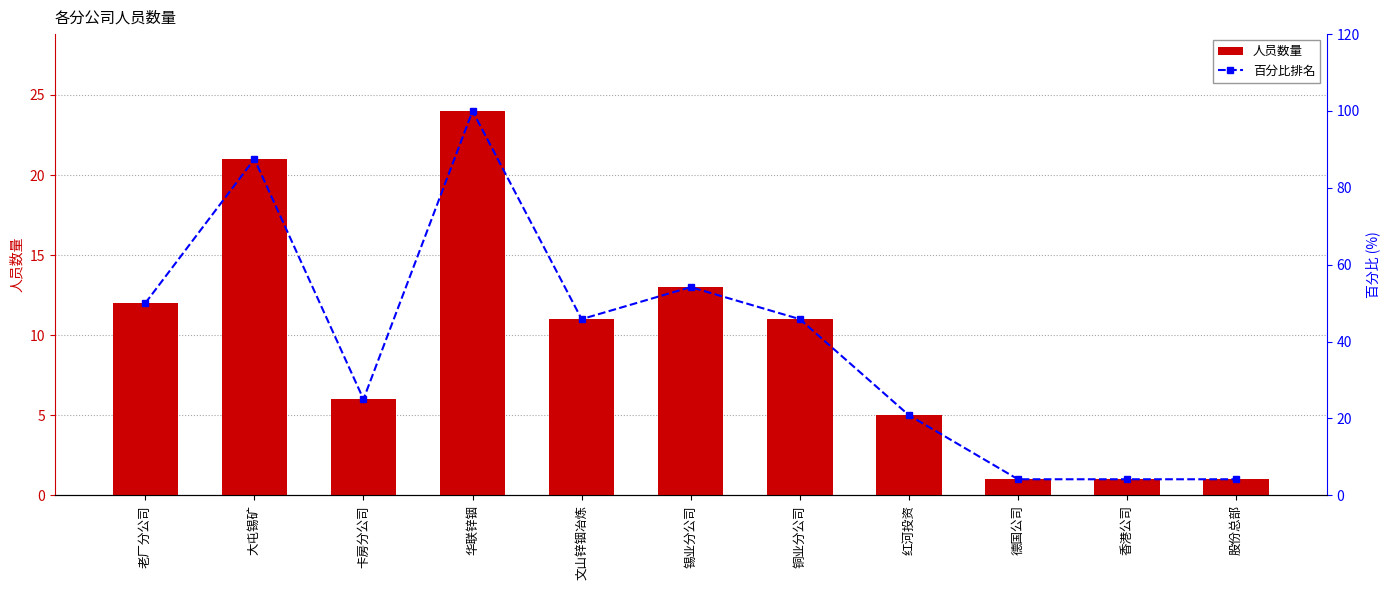

What is the spread (max minus min) of values at 股份总部?

3.2